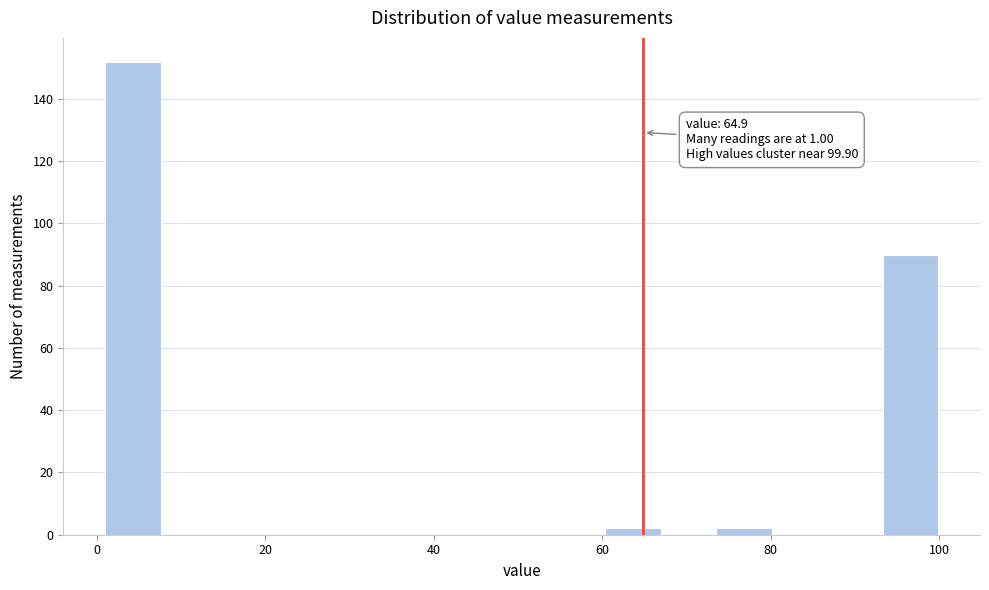

Read against the x-axis, roughly where is the centre of the tallest bar?

4